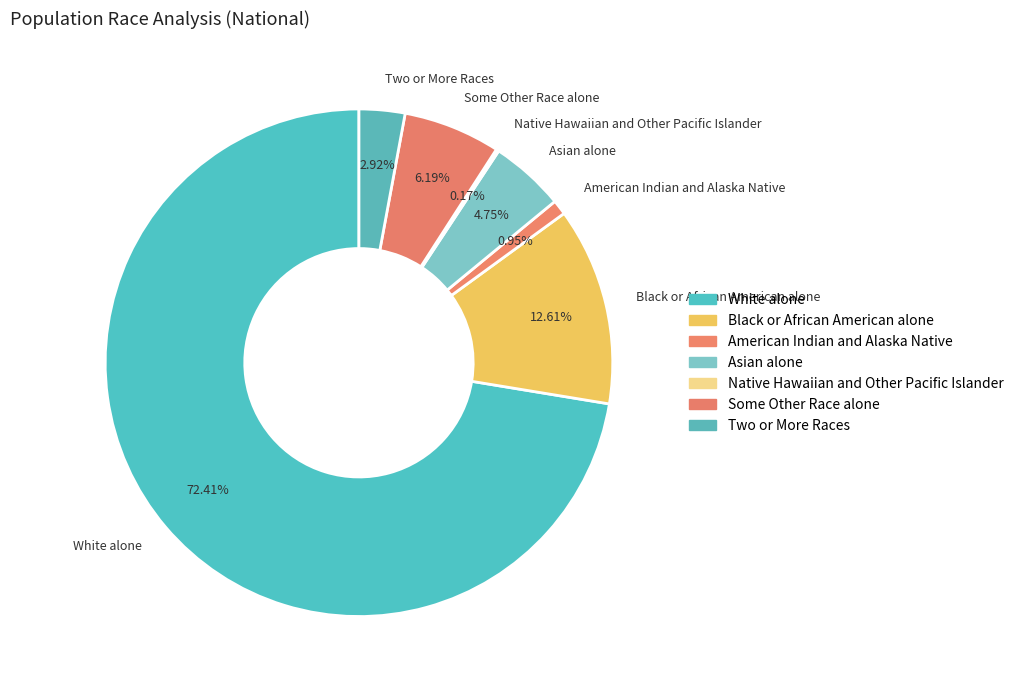

Is Some Other Race alone the majority of the pie?

No